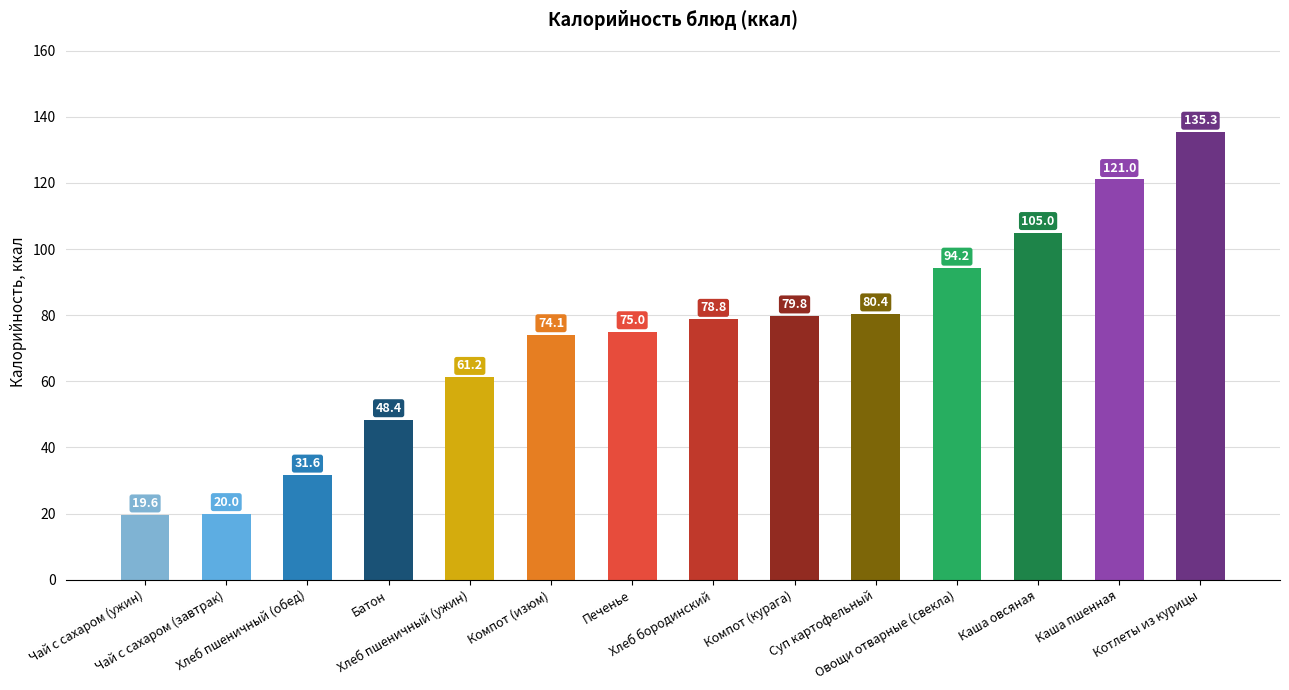

What is the maximum value shown in the chart?

135.3